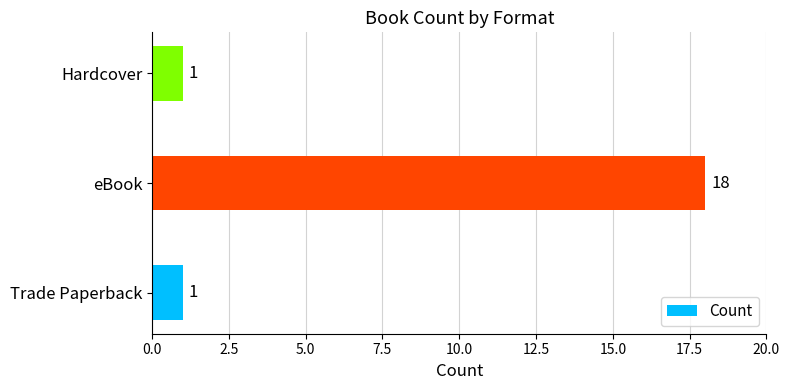

What is the ratio of the value at eBook to the value at Trade Paperback?

18.0